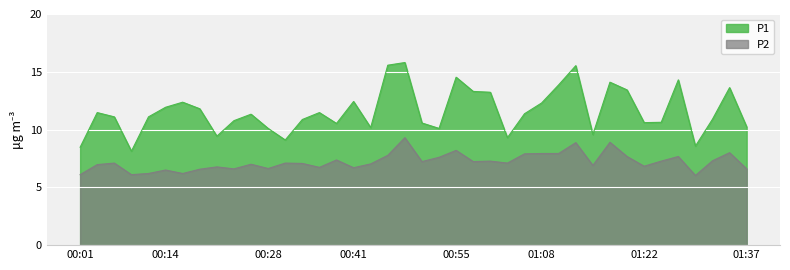

Which has a higher value, 00:19 or 00:26?

00:19